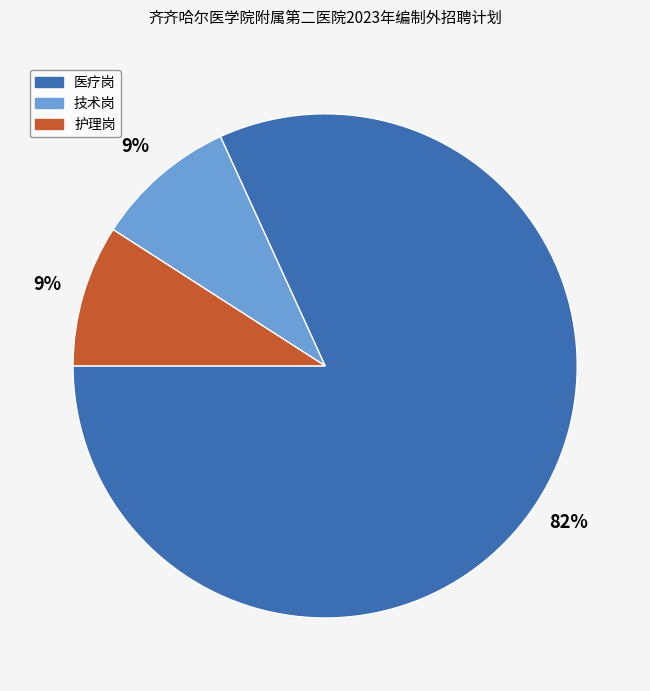

How many slices are in this pie chart?

3